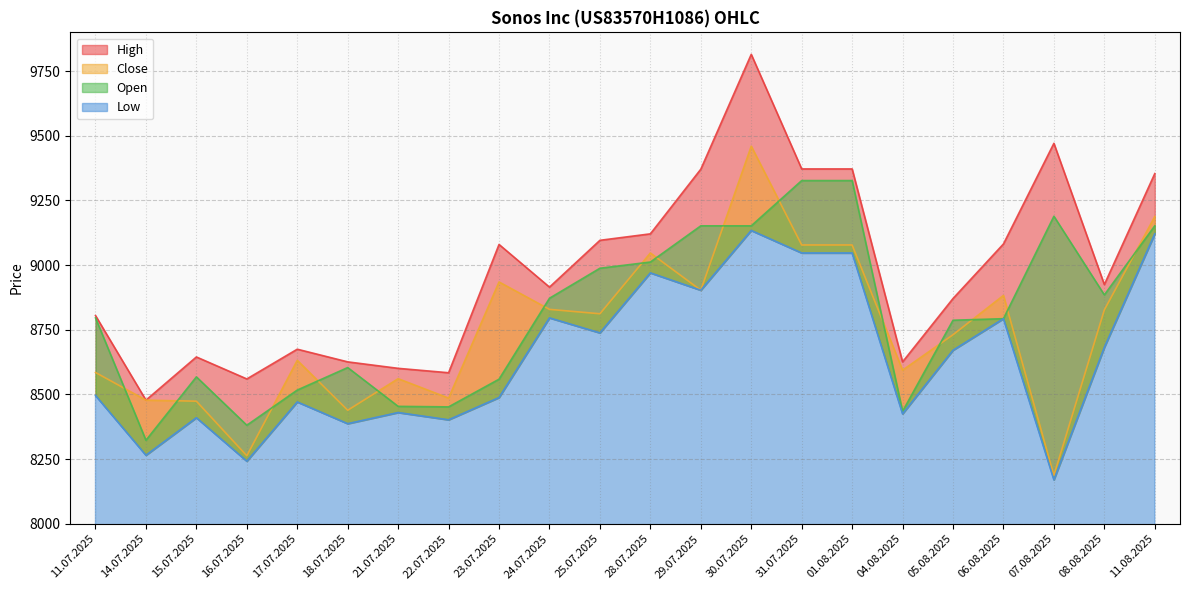

What is the total value across all series at 30.07.2025?

37561